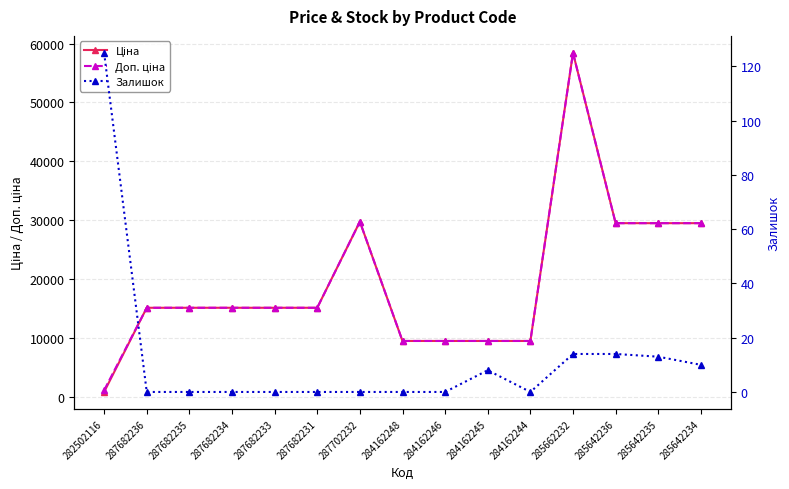

What position from the left is 285662232?

12